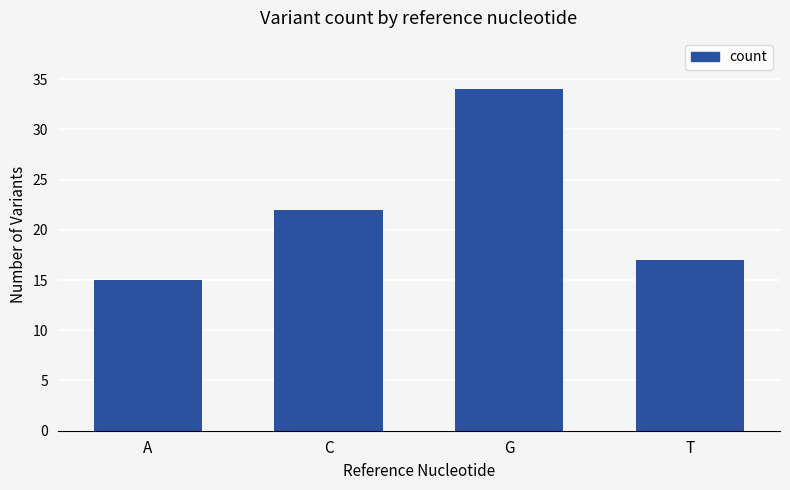

What is the label of the 4th bar from the right?

A